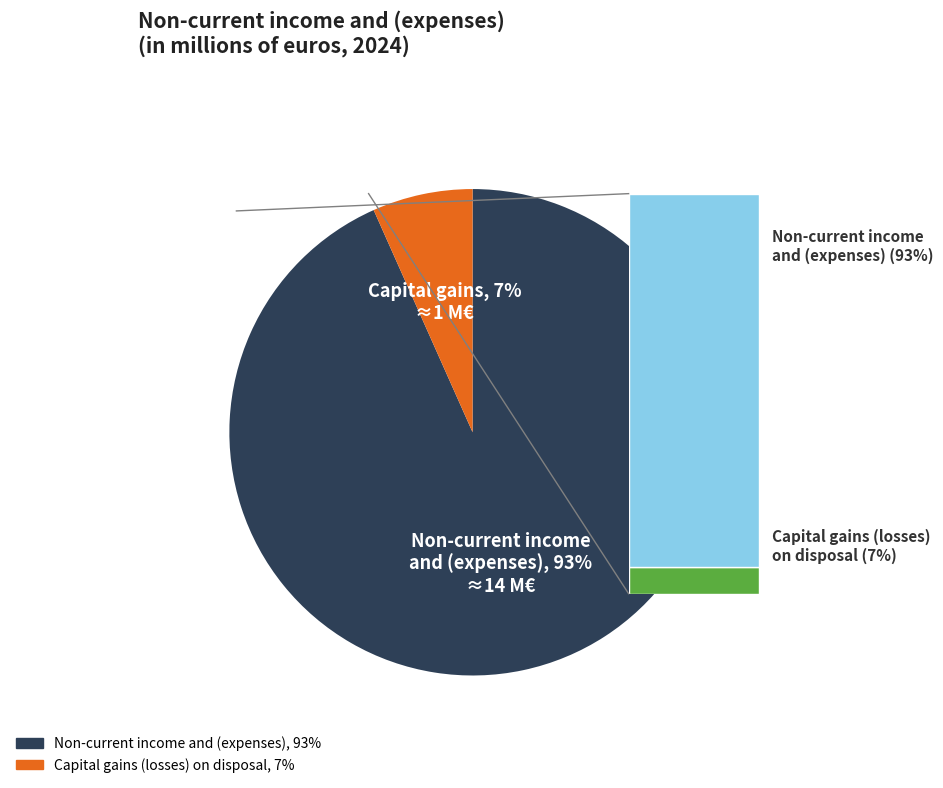

What percentage is the Non-current income and (expenses) slice, to the nearest percent?

93%